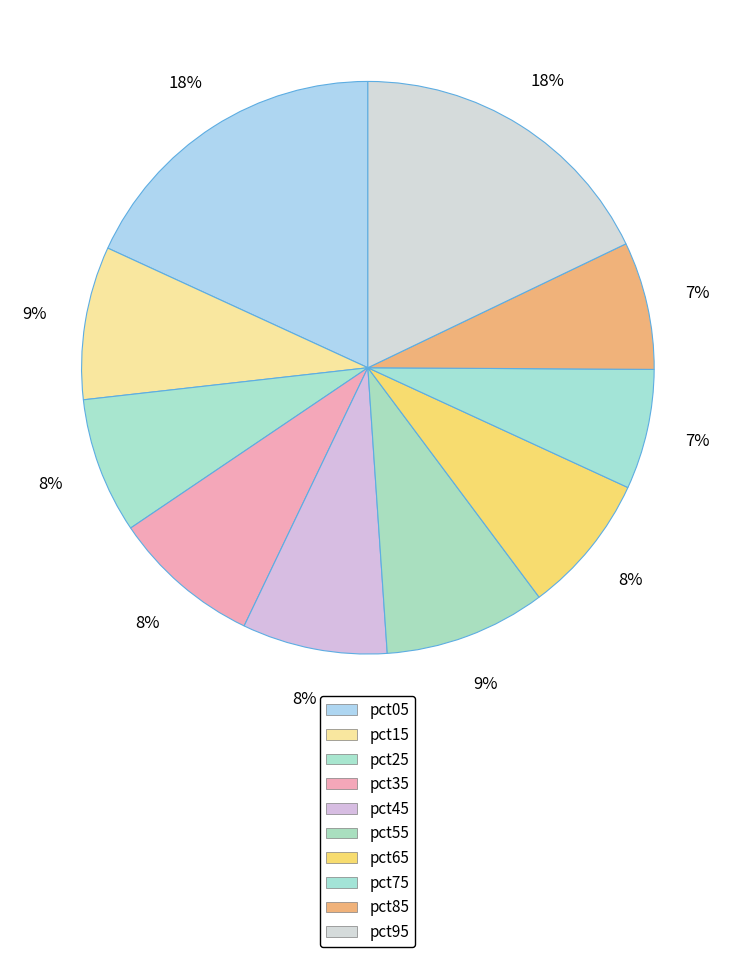

How many slices are in this pie chart?

10